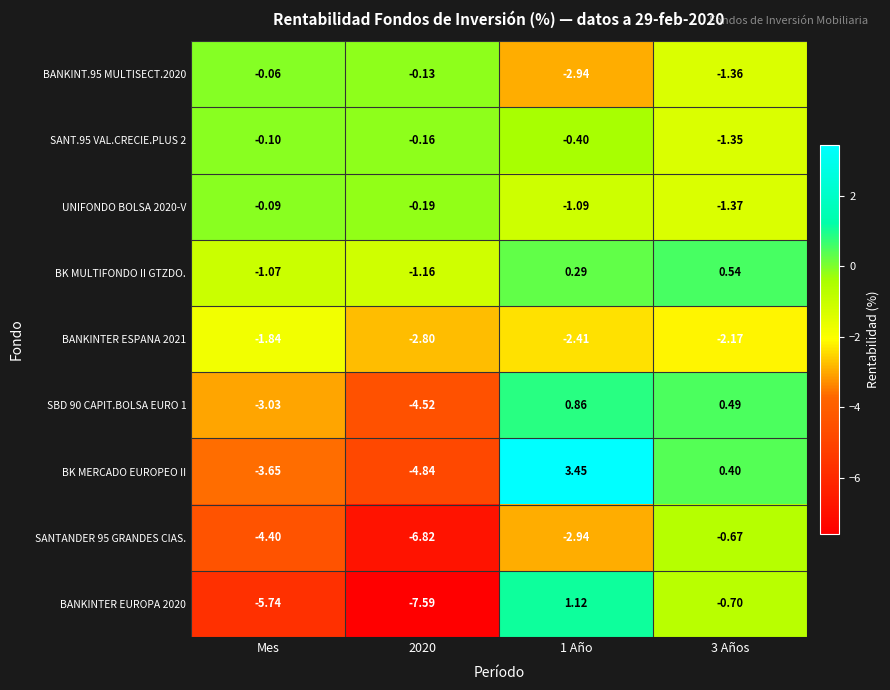

At which label is BANKINTER ESPANA 2021 closest to -2?

Mes